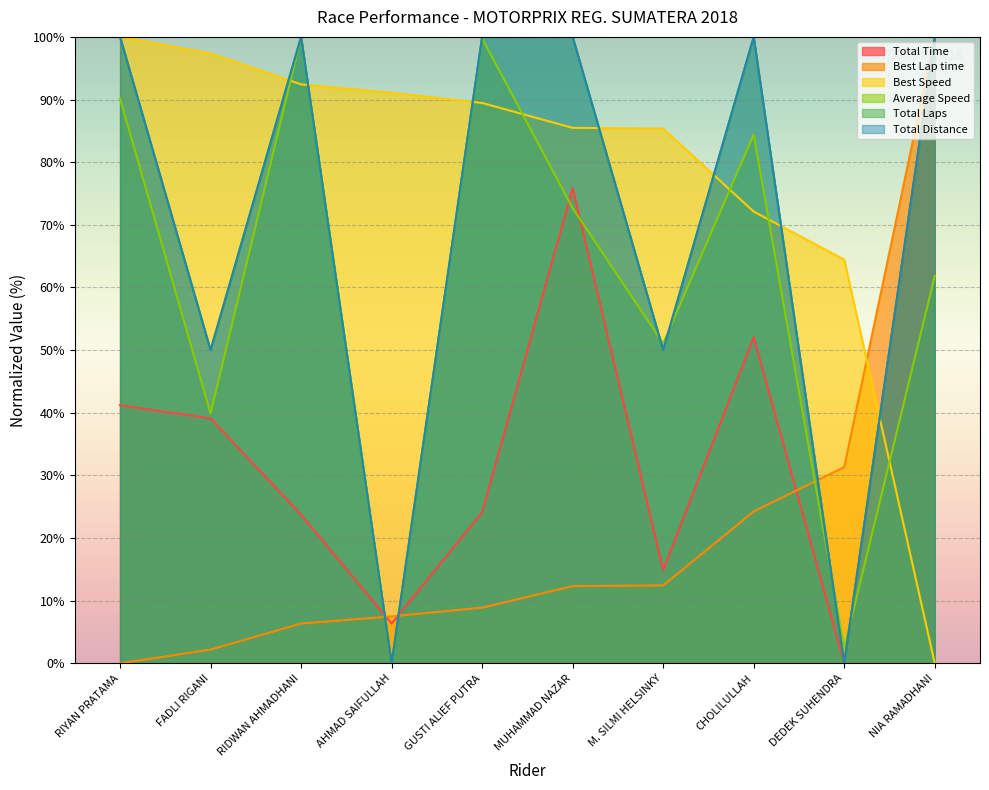

What is the difference between the Total Laps values at RIYAN PRATAMA and DEDEK SUHENDRA?

100.0